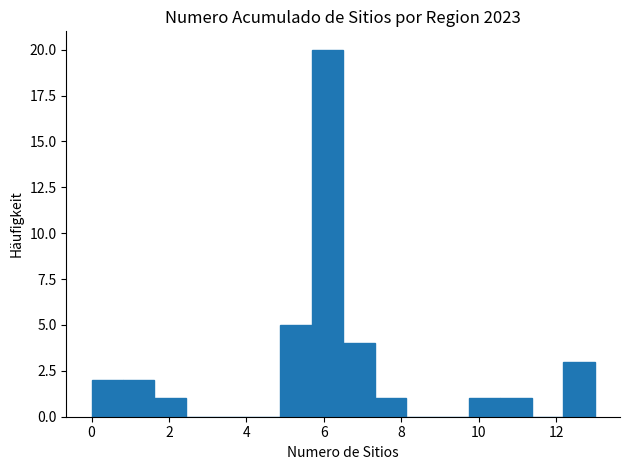

Reading left to right, transcribe this chart: for each bar, give the range it covers on the x-axis and its height. Neither the bar edges nor the heights are printed on the chart, so give them approximately, as read against the axes.

0.0 to 0.8: 2
0.8 to 1.6: 2
1.6 to 2.4: 1
2.4 to 3.2: 0
3.2 to 4.0: 0
4.0 to 4.8: 0
4.8 to 5.6: 5
5.6 to 6.6: 20
6.6 to 7.4: 4
7.4 to 8.2: 1
8.2 to 9.0: 0
9.0 to 9.8: 0
9.8 to 10.6: 1
10.6 to 11.4: 1
11.4 to 12.2: 0
12.2 to 13.0: 3